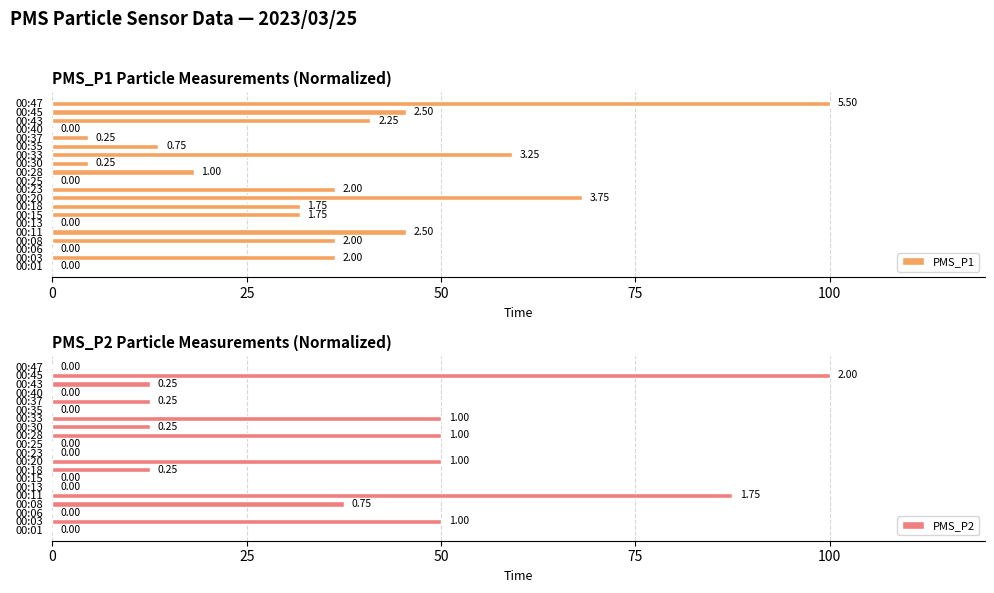

How many distinct data groups are displayed?

2